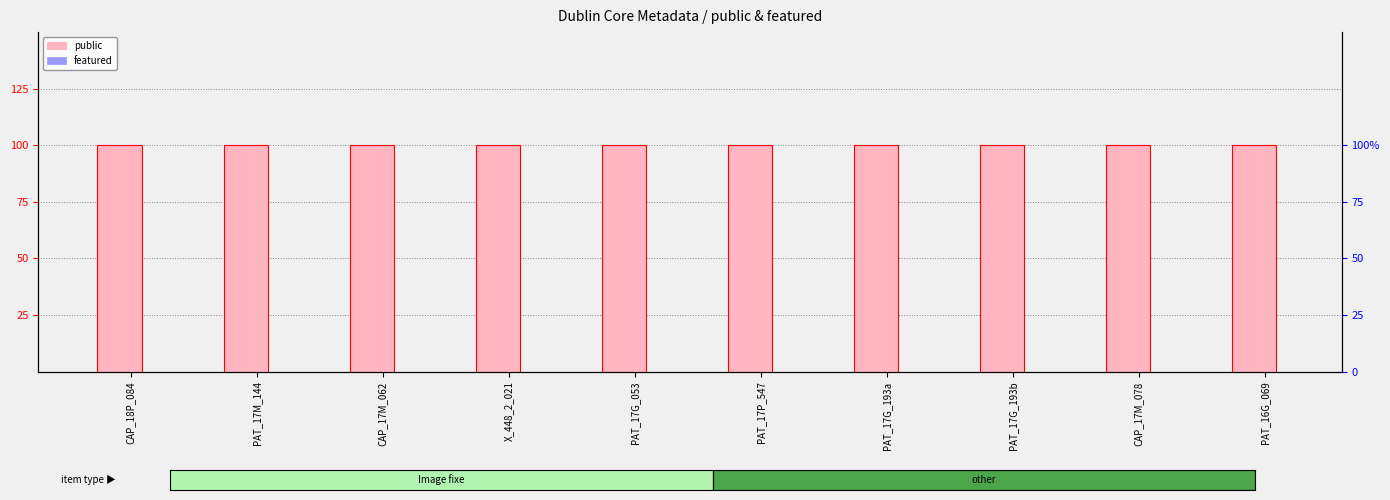

Reading right to left, transcribe all the data shown in this chart.

public: 1	1	1	1	1	1	1	1	1	1
featured: 0	0	0	0	0	0	0	0	0	0